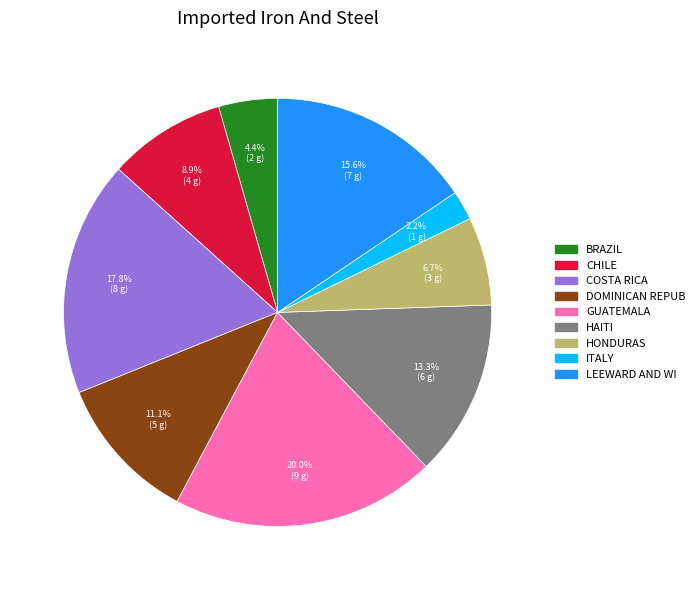

How many segments does this pie chart have?

9